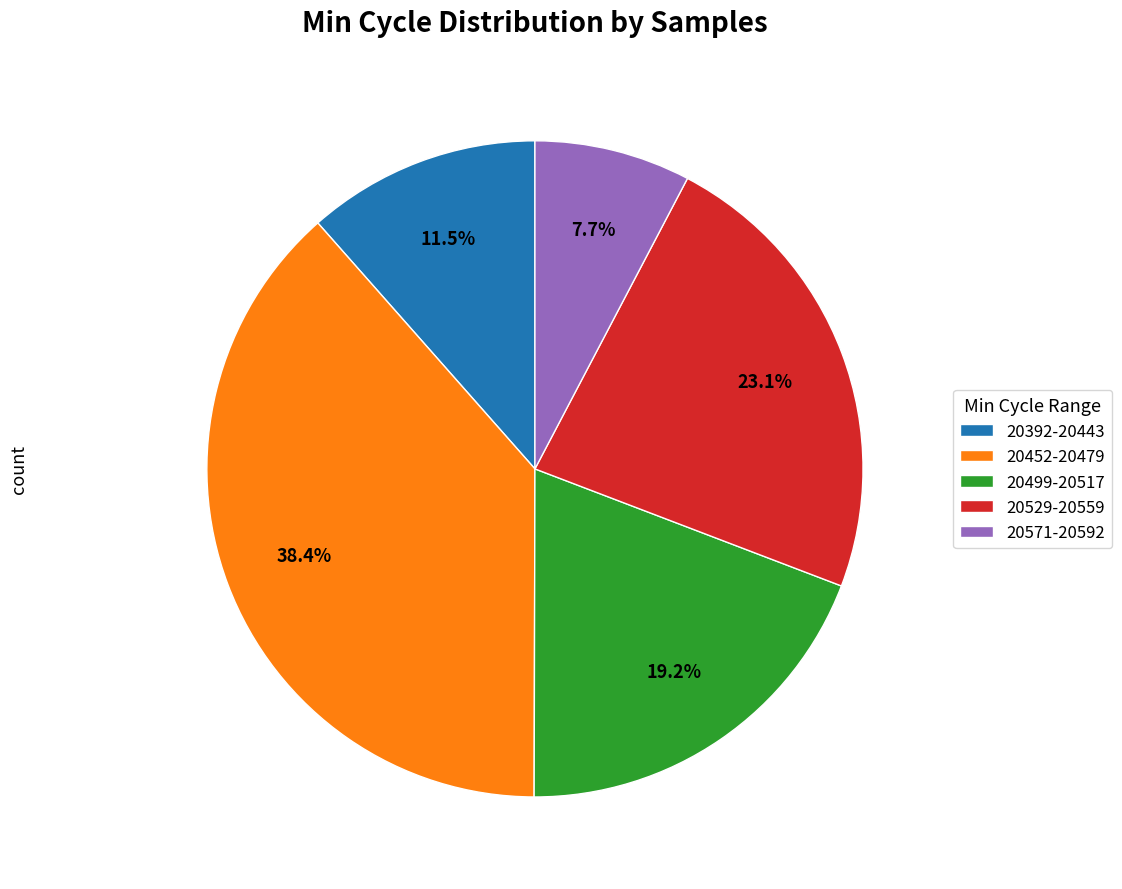

Which category has the smallest portion of the pie?

20571-20592